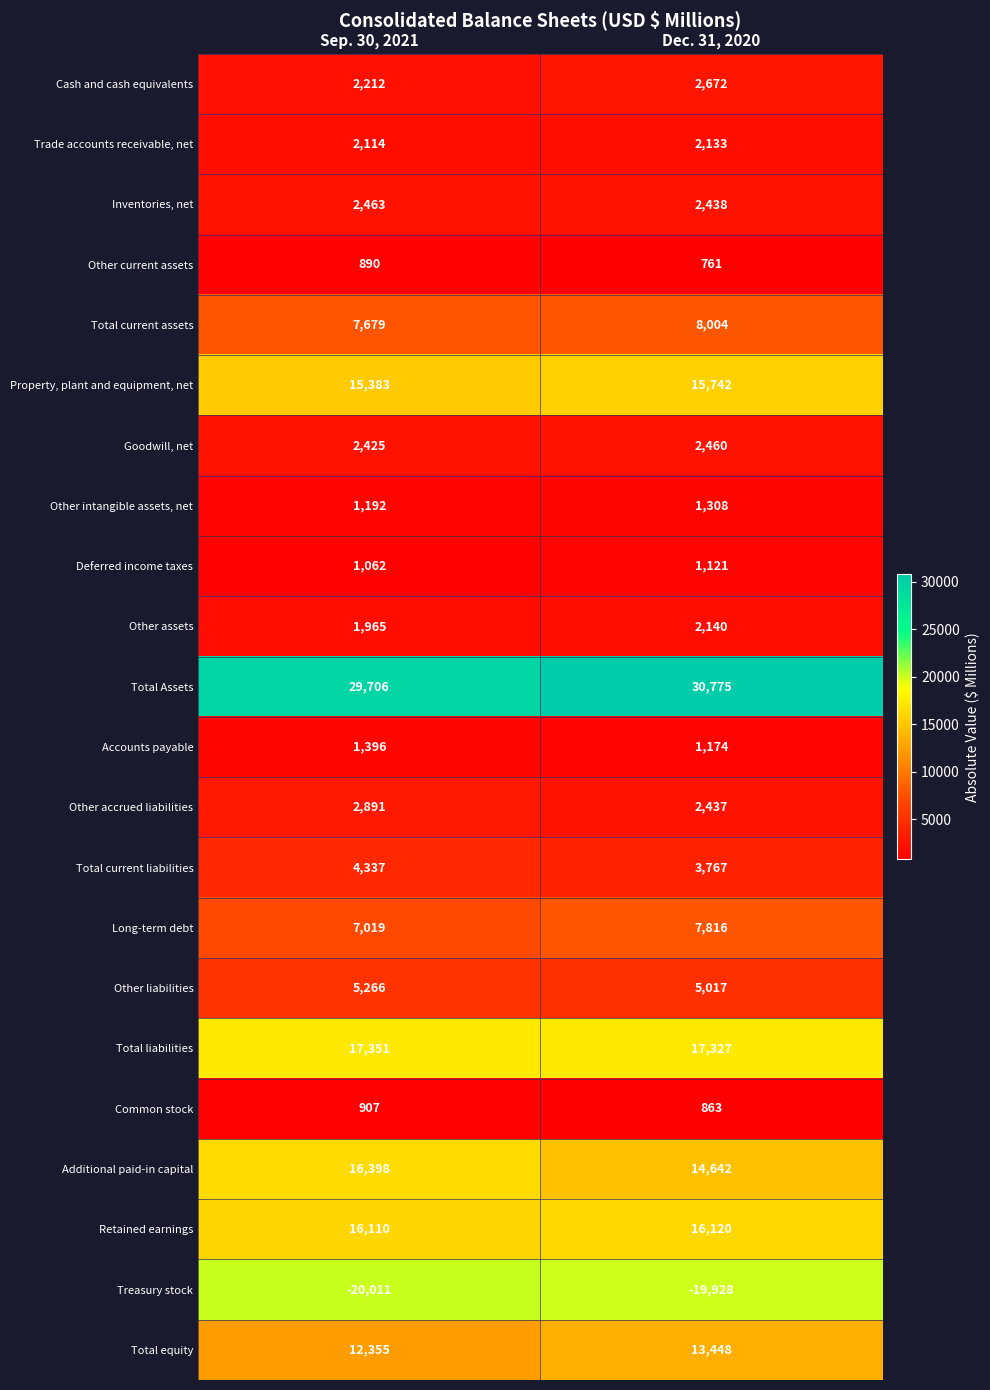

What is the approximate value of Trade accounts receivable, net at Dec. 31, 2020?

2133